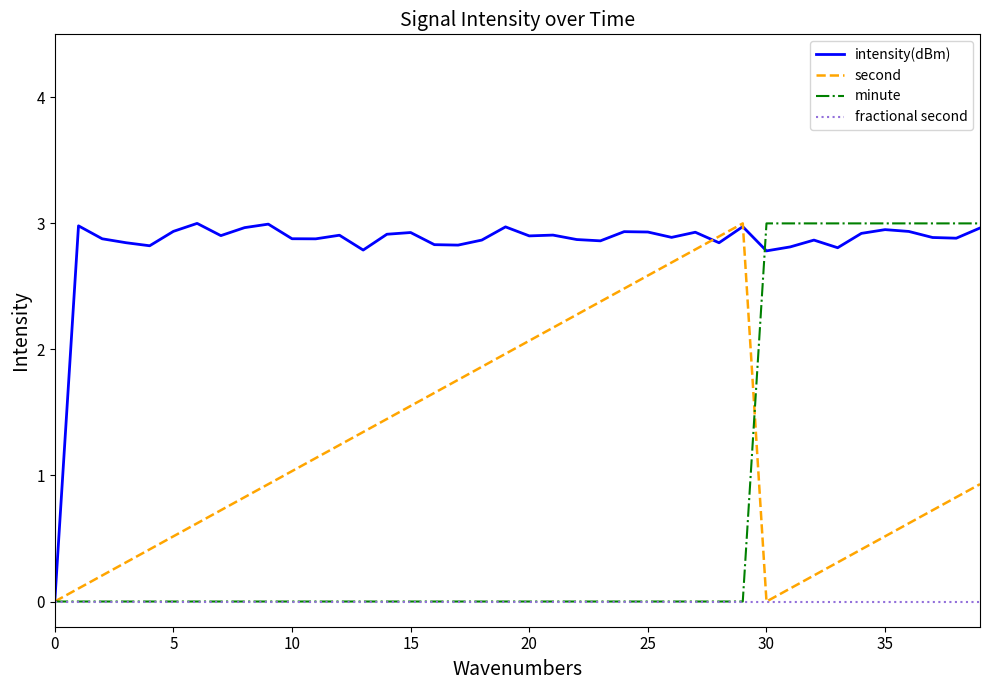

Which series has the largest total across all categories?

intensity(dBm)